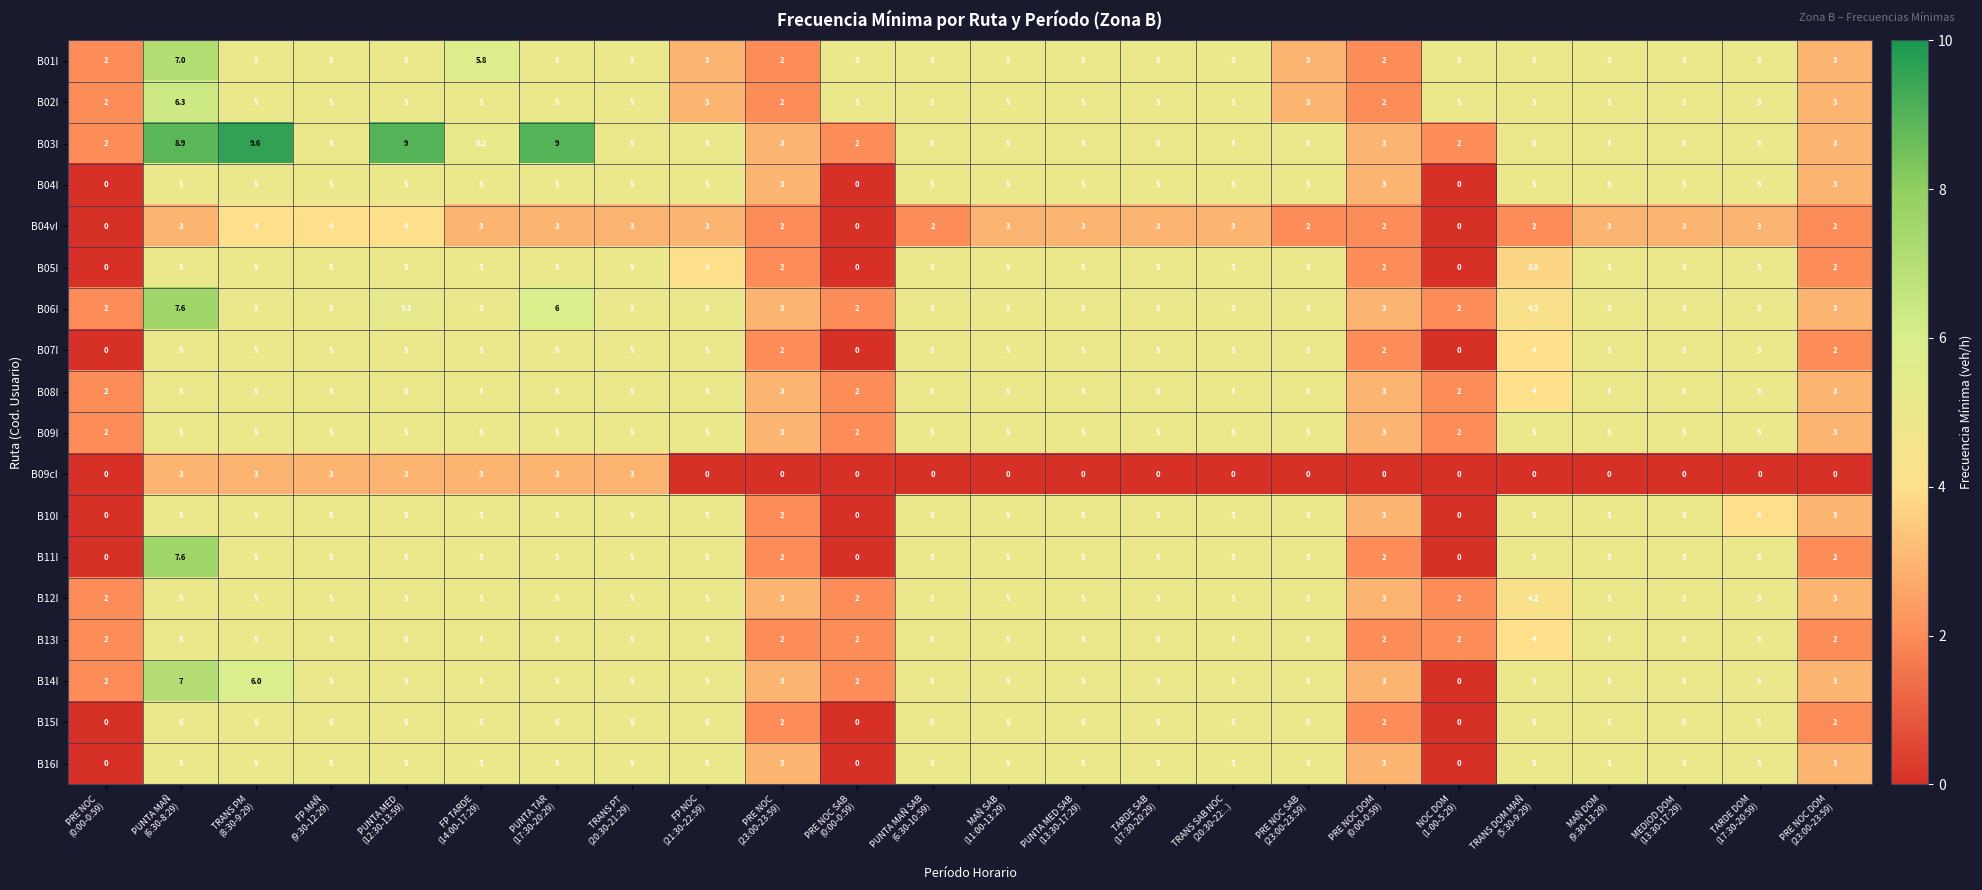

At how many categories does at least one series exceed 6?

4